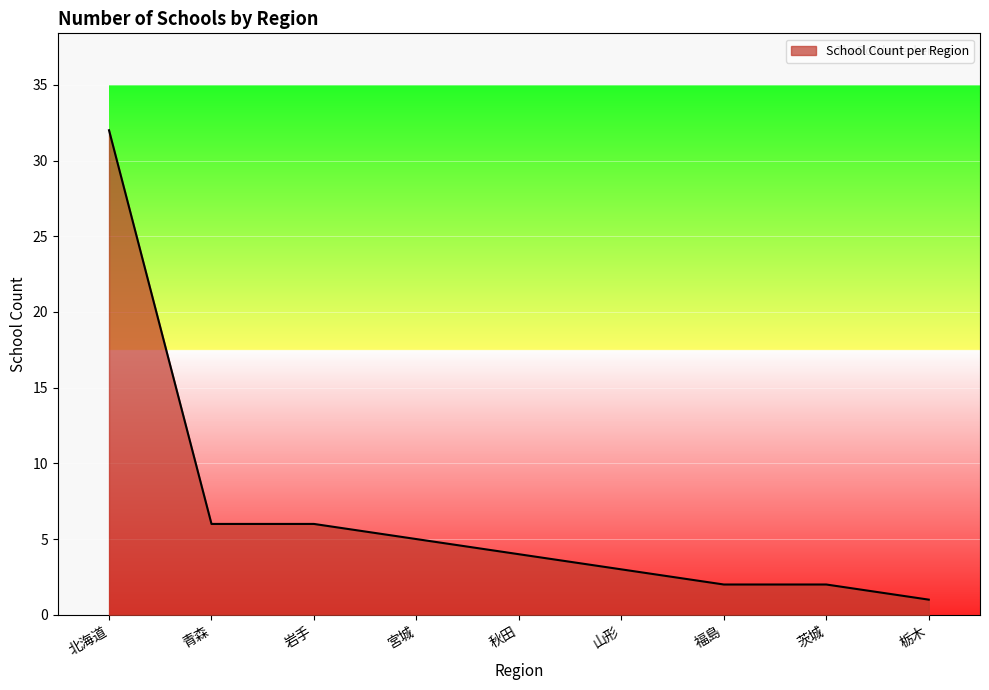

What position from the right is 山形?

4